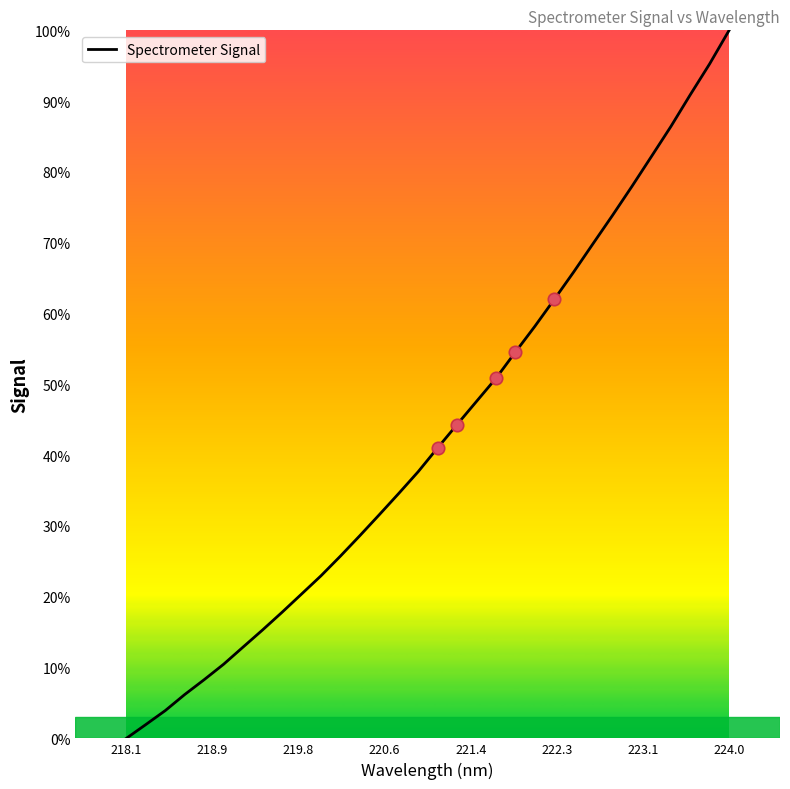

Is this an area chart (filled region under the line)?

No